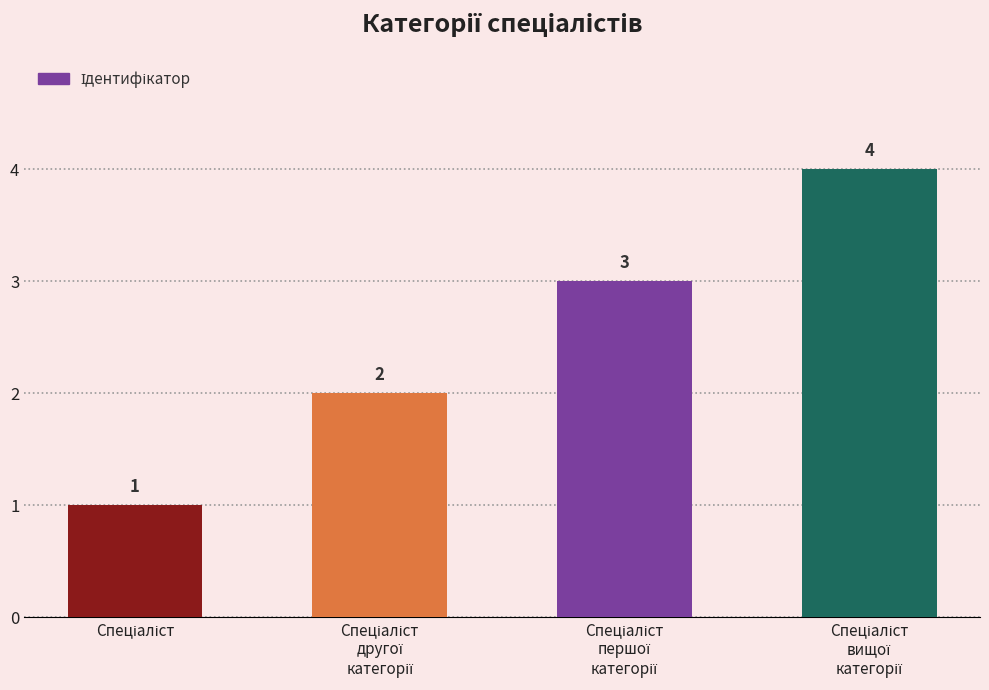

How many values are between 2 and 4?

3